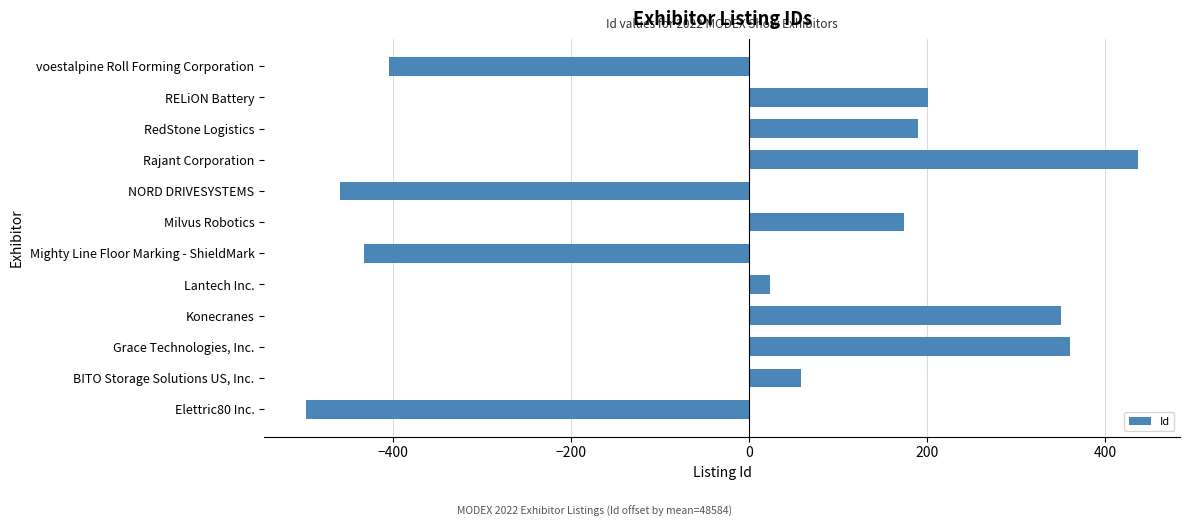

What is the difference between the second highest and second lowest values?

820.0